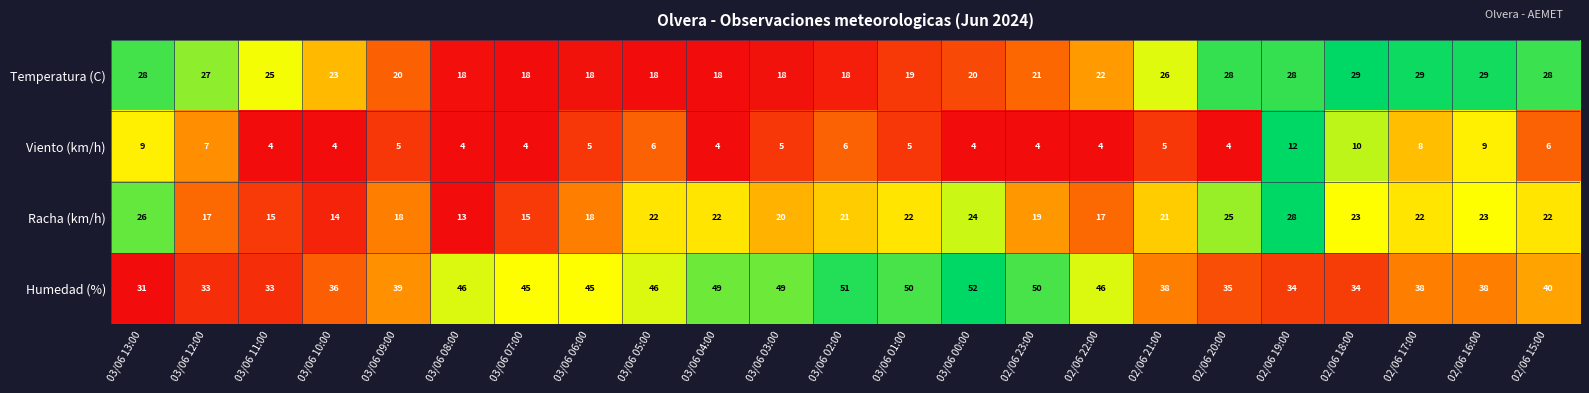

What is the total value across all series at 03/06 02:00?

96